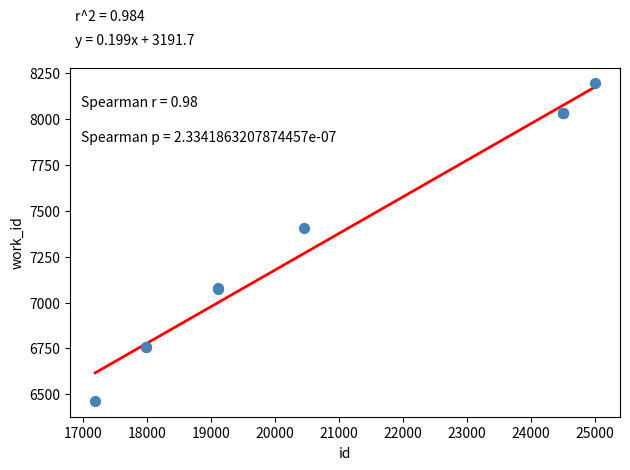

What Y value in the scatter plot is closest to 7329?

7405